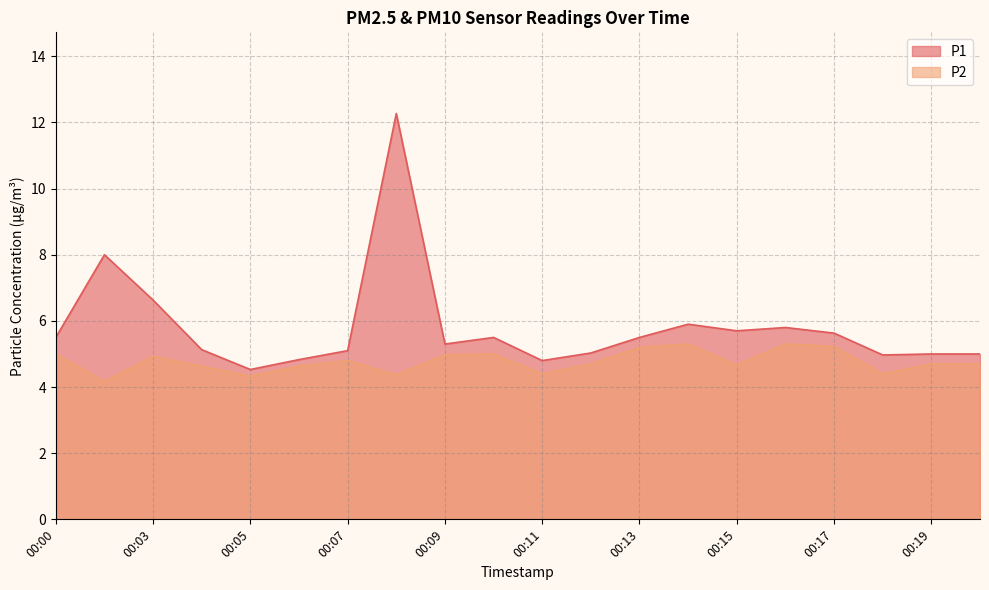

Reading left to right, what are all the values shown in this chart?

P1: 00:00=5.5	00:02=8.0	00:03=6.6	00:04=5.1	00:05=4.5	00:06=4.8	00:07=5.1	00:08=12.3	00:09=5.3	00:10=5.5	00:11=4.8	00:12=5.0	00:13=5.5	00:14=5.9	00:15=5.7	00:16=5.8	00:17=5.6	00:18=5.0	00:19=5.0	00:20=5.0
P2: 00:00=5.0	00:02=4.2	00:03=4.9	00:04=4.6	00:05=4.3	00:06=4.6	00:07=4.8	00:08=4.4	00:09=5.0	00:10=5.0	00:11=4.4	00:12=4.7	00:13=5.2	00:14=5.3	00:15=4.7	00:16=5.3	00:17=5.2	00:18=4.4	00:19=4.7	00:20=4.7